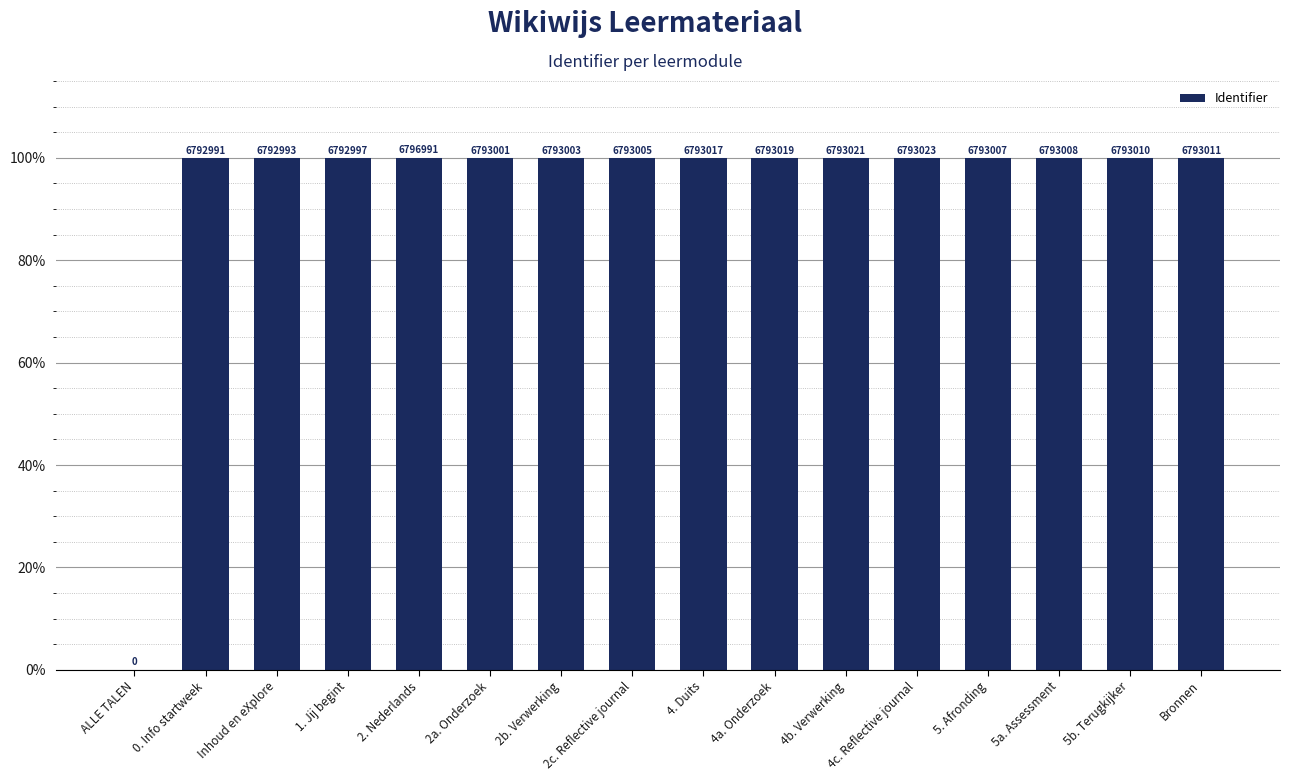

How many data points are less than 99?

1